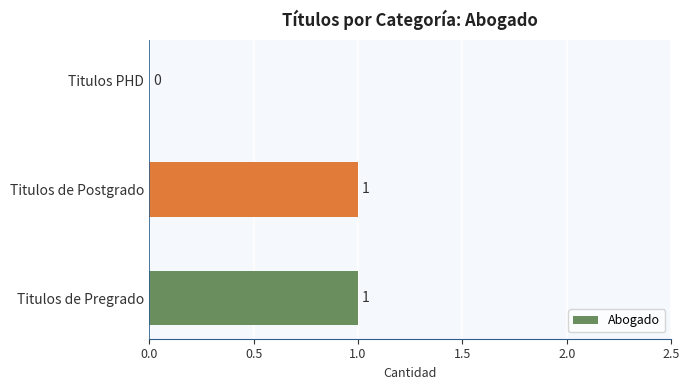

The chart shows a value of 0 at Titulos PHD. True or false?

True